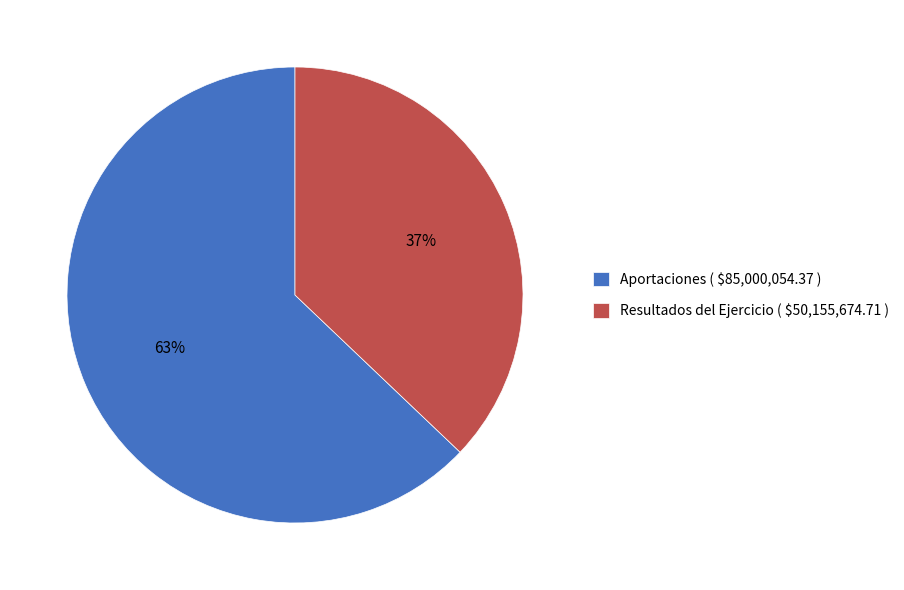

The Aportaciones slice represents 63% of the pie. True or false?

True